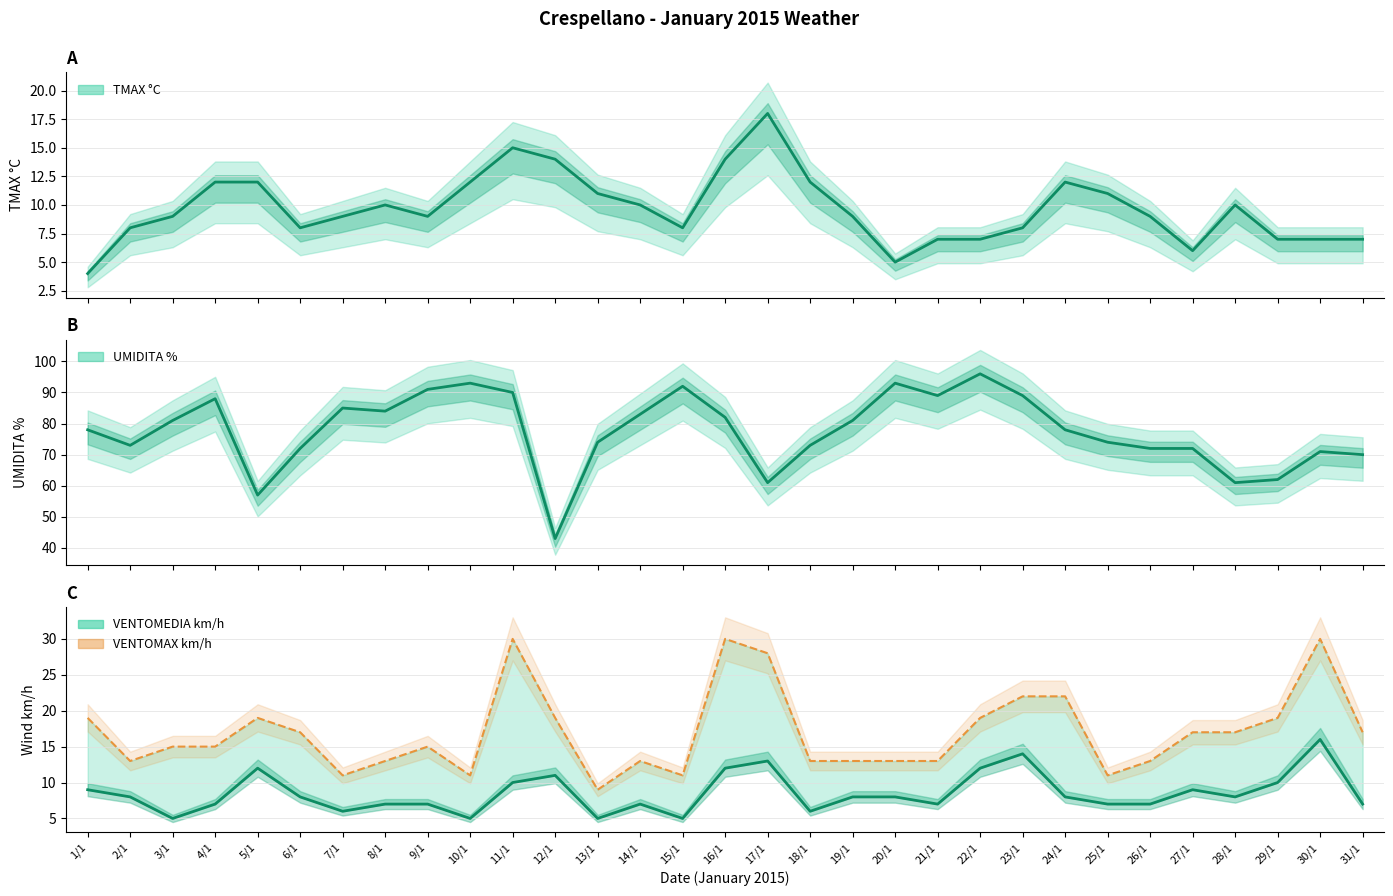

What is the total value across all series at 31/1?

101